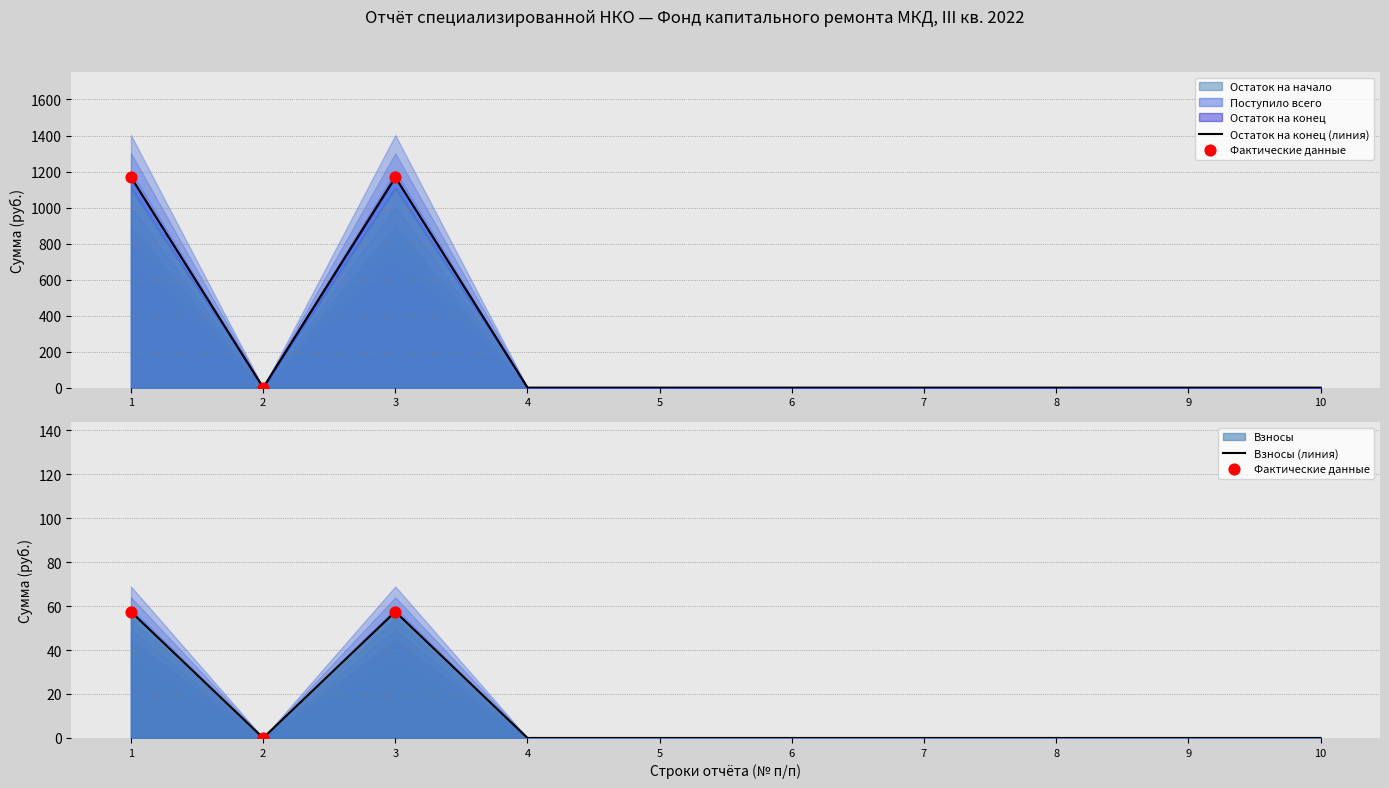

At which category is the sum across all series the highest?

1